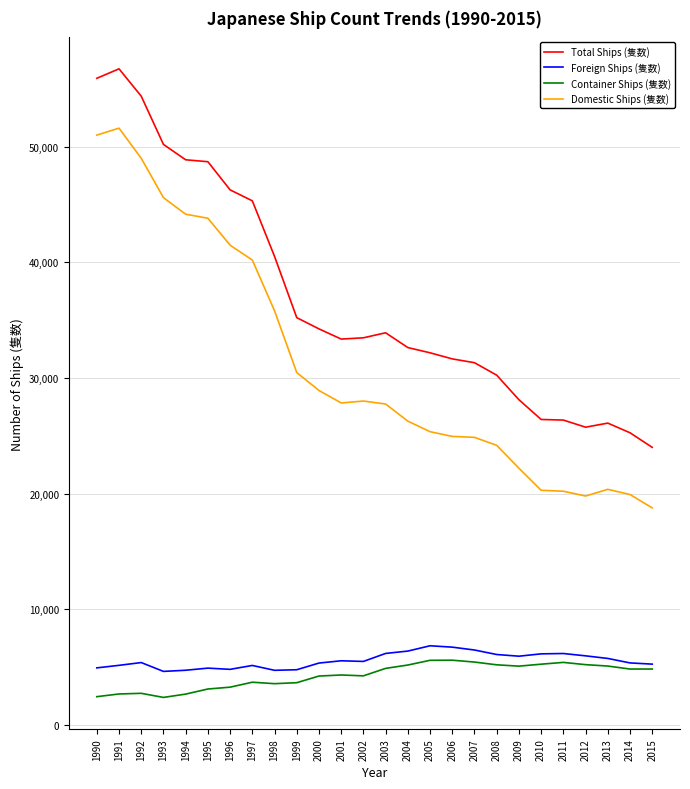

Does the chart have visible grid lines?

Yes